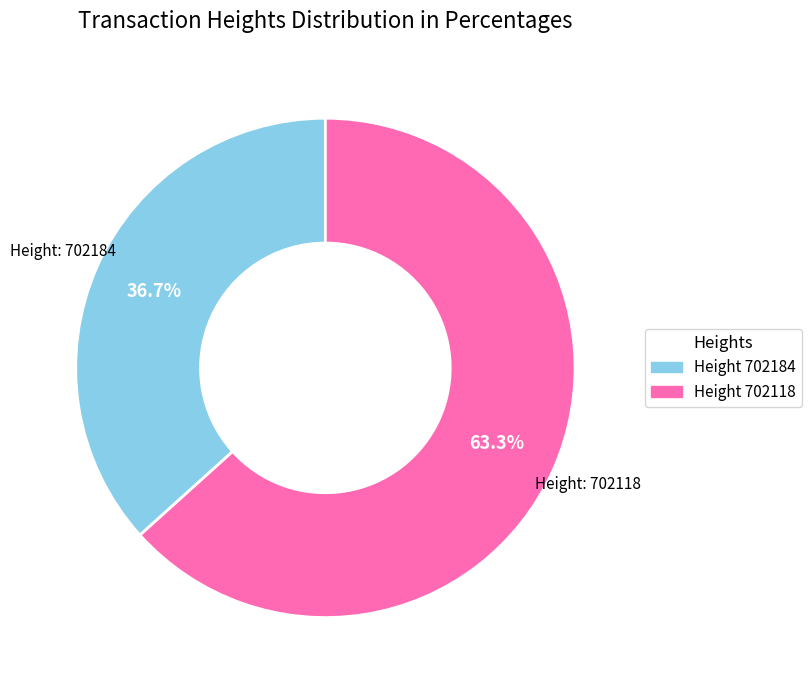

Is there a majority slice in this chart?

Yes